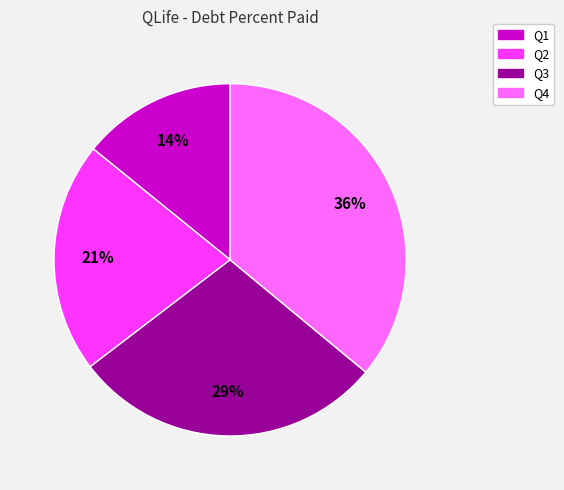

True or false: Q1 accounts for 14% of the total.

True